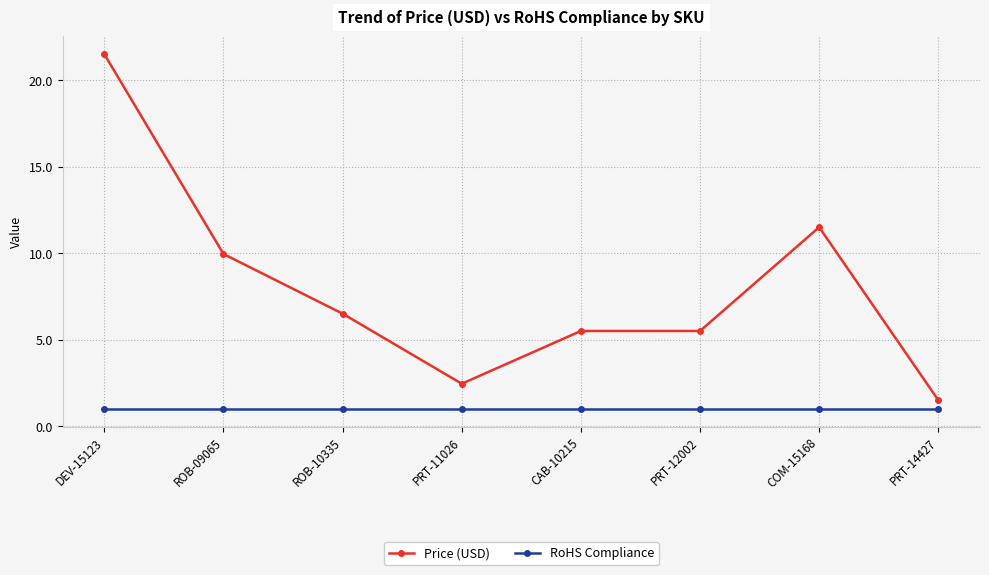

How many lines are shown in the chart?

2